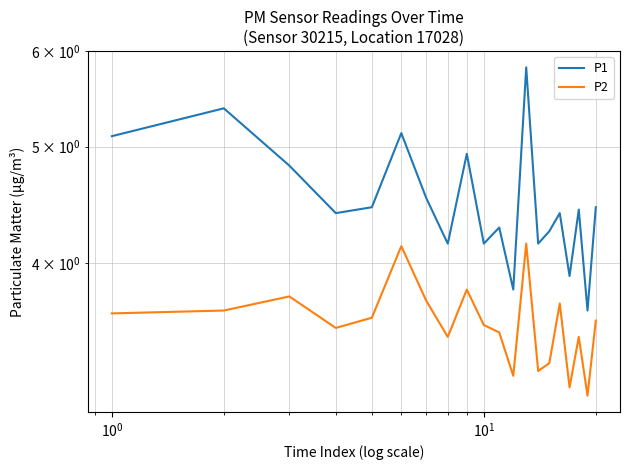

Reading right to left, transcribe all the data shown in this chart.

P1: 4.5	3.6	4.4	3.9	4.4	4.2	4.2	5.8	3.8	4.3	4.2	4.9	4.2	4.5	5.1	4.5	4.4	4.8	5.4	5.1
P2: 3.6	3.1	3.5	3.1	3.7	3.3	3.2	4.2	3.2	3.5	3.5	3.8	3.5	3.7	4.1	3.6	3.5	3.8	3.6	3.6